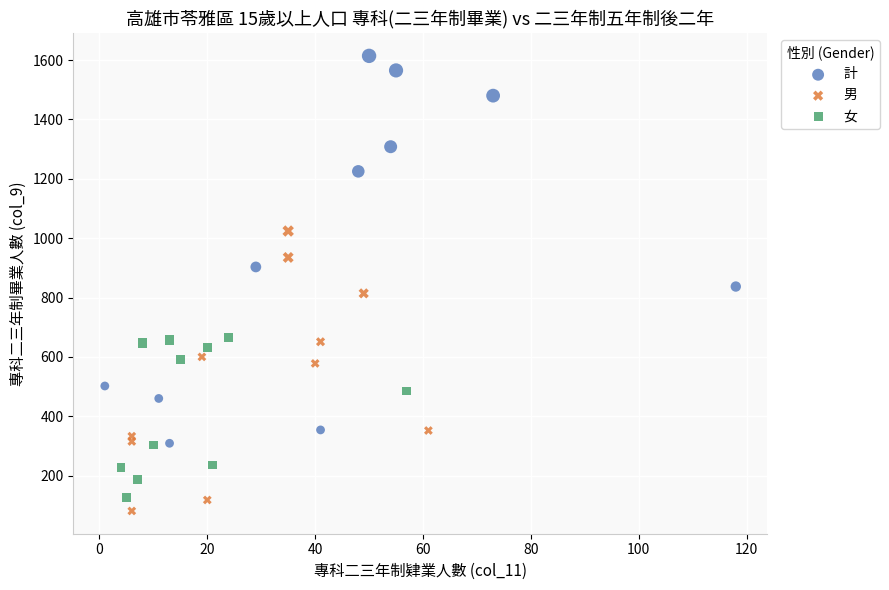

Which series has the largest Y range (max minus min)?

計